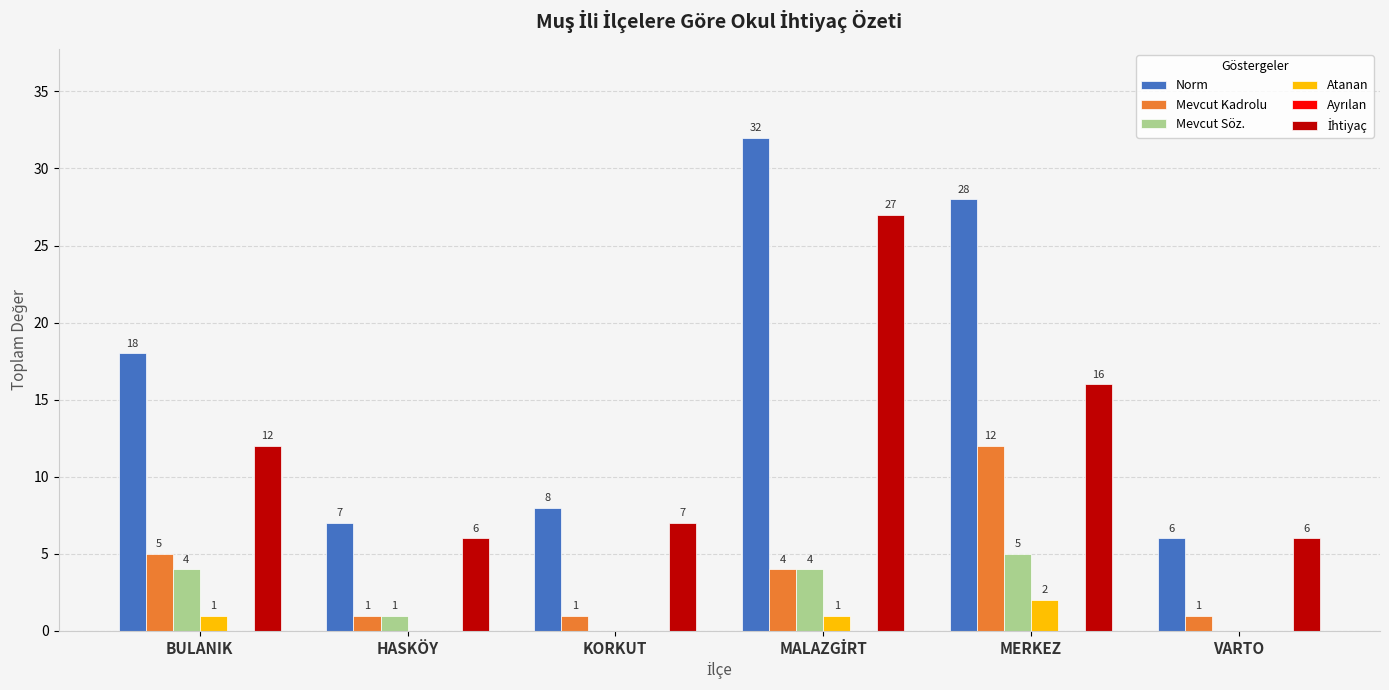

What is the sum of all Norm values?

99